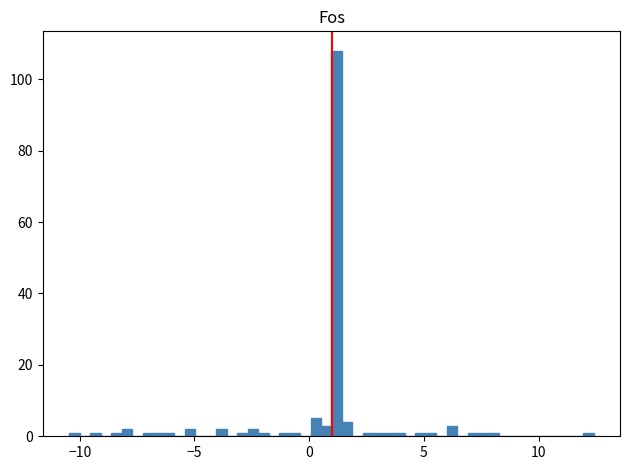

Around what value on the x-axis is the tallest bar? Give the approximate position of its centre, as read against the axis.

1.0